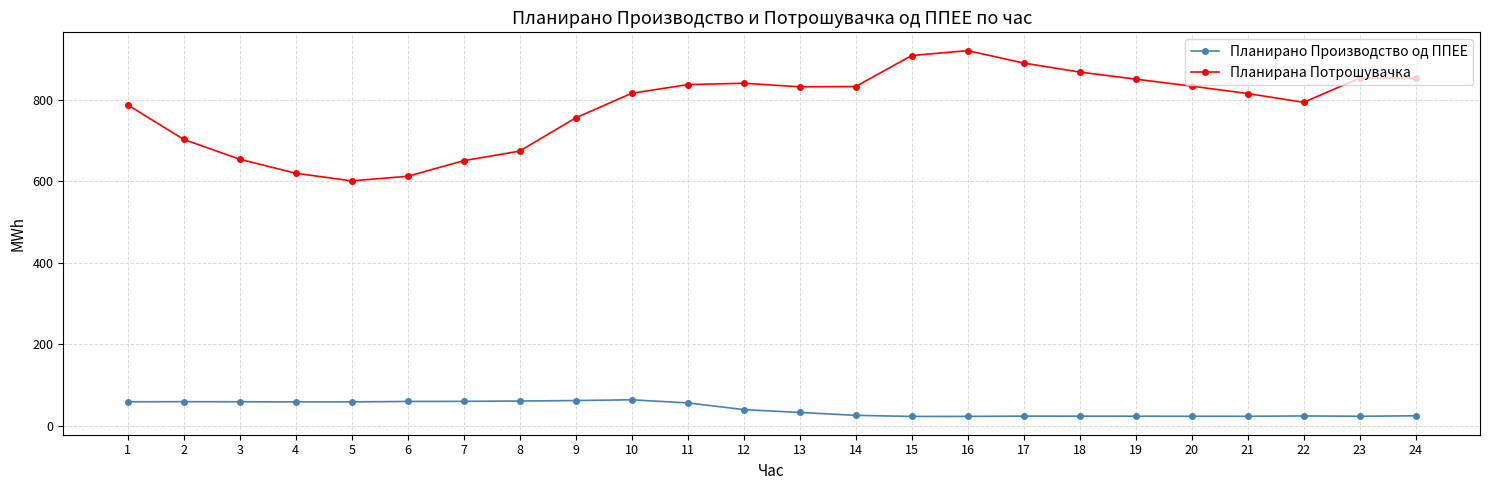

True or false: Планирано Производство од ППЕЕ and Планирана Потрошувачка cross at least once.

False